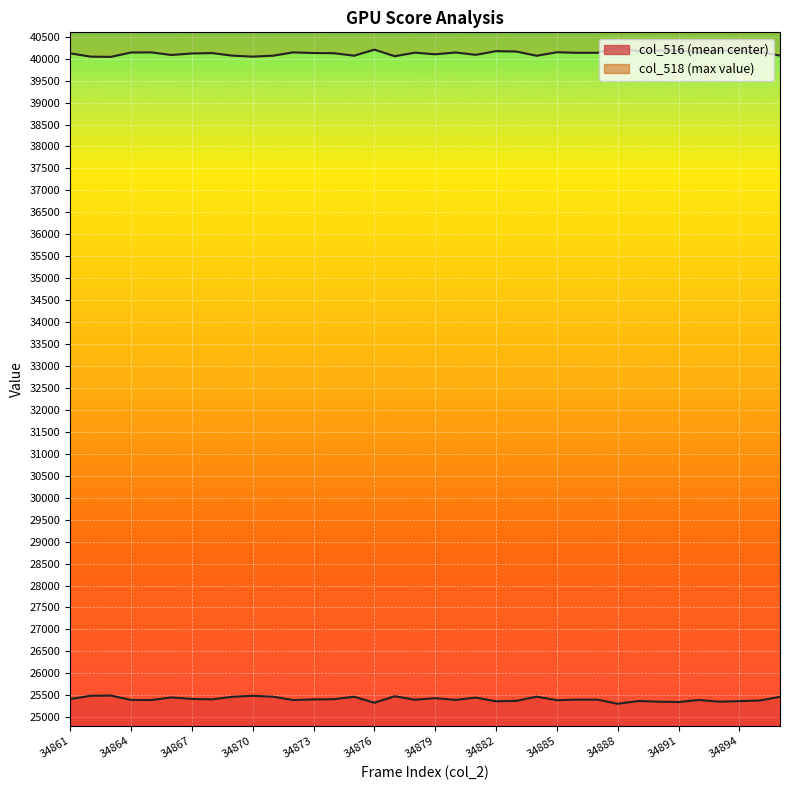

Which series has the largest total across all categories?

col_518